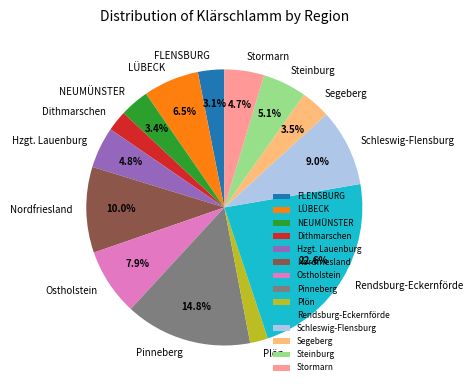

Which has a higher value, Segeberg or Hzgt. Lauenburg?

Hzgt. Lauenburg